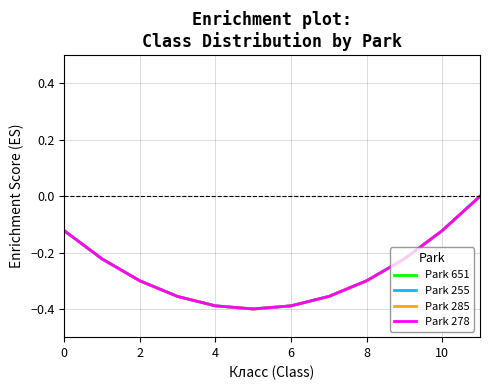

Count the Park 651 values in the range 0 to 1.

1